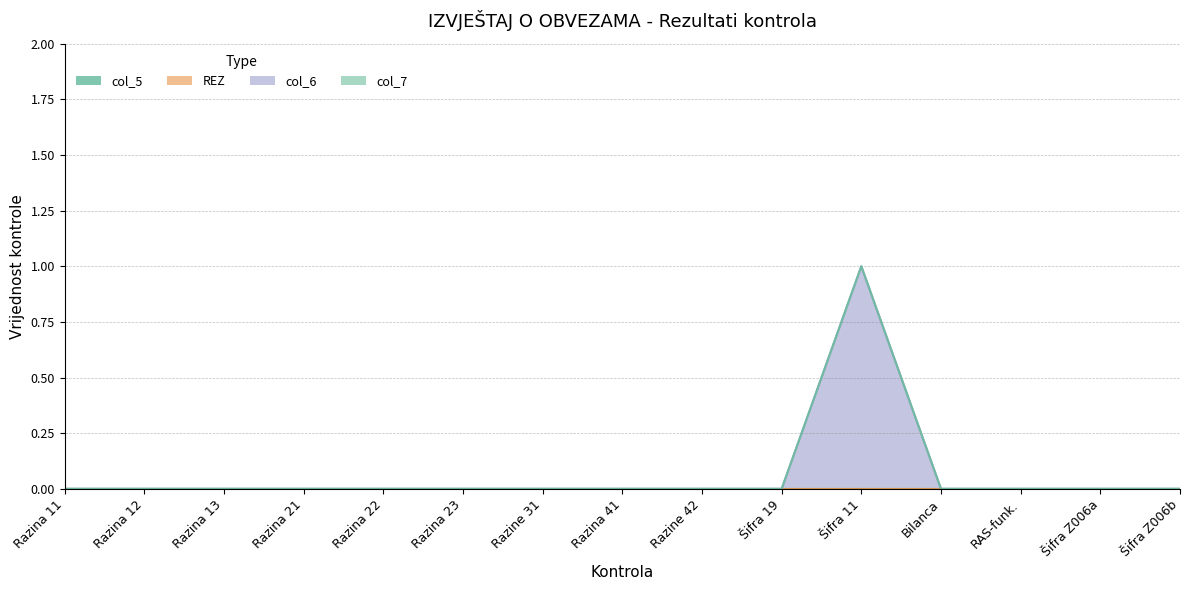

What are all the series names shown in the legend?

col_5, REZ, col_6, col_7